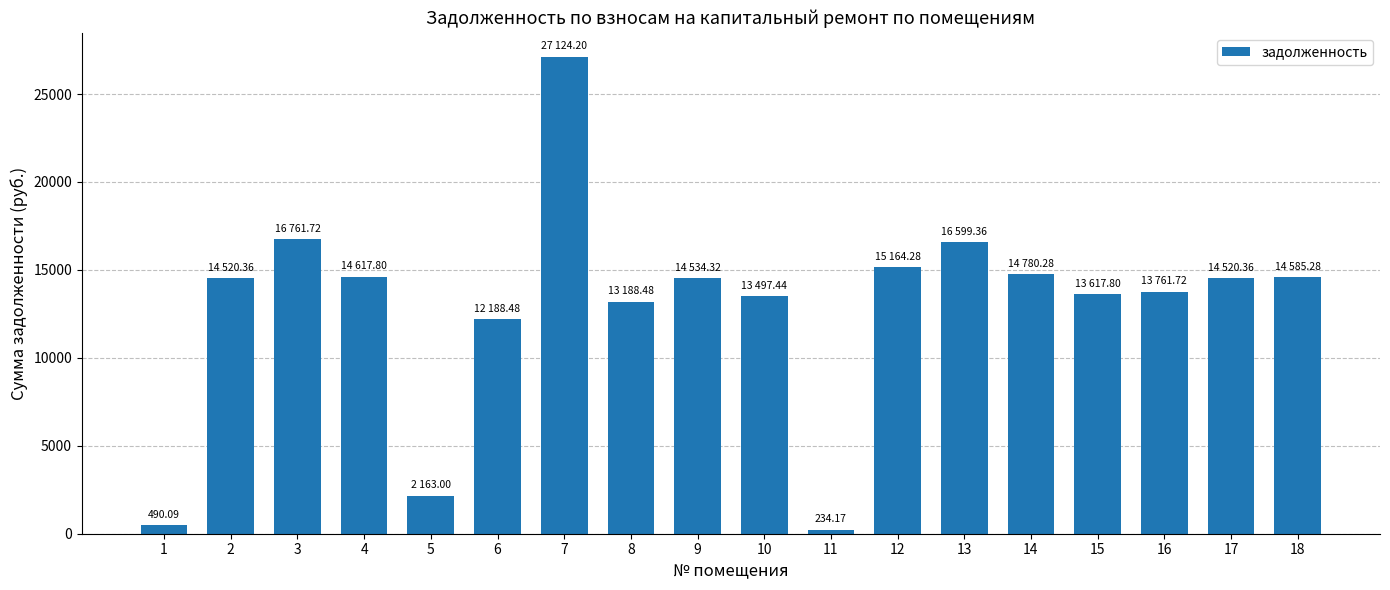

What is the difference between the values at 8 and 14?

1591.8